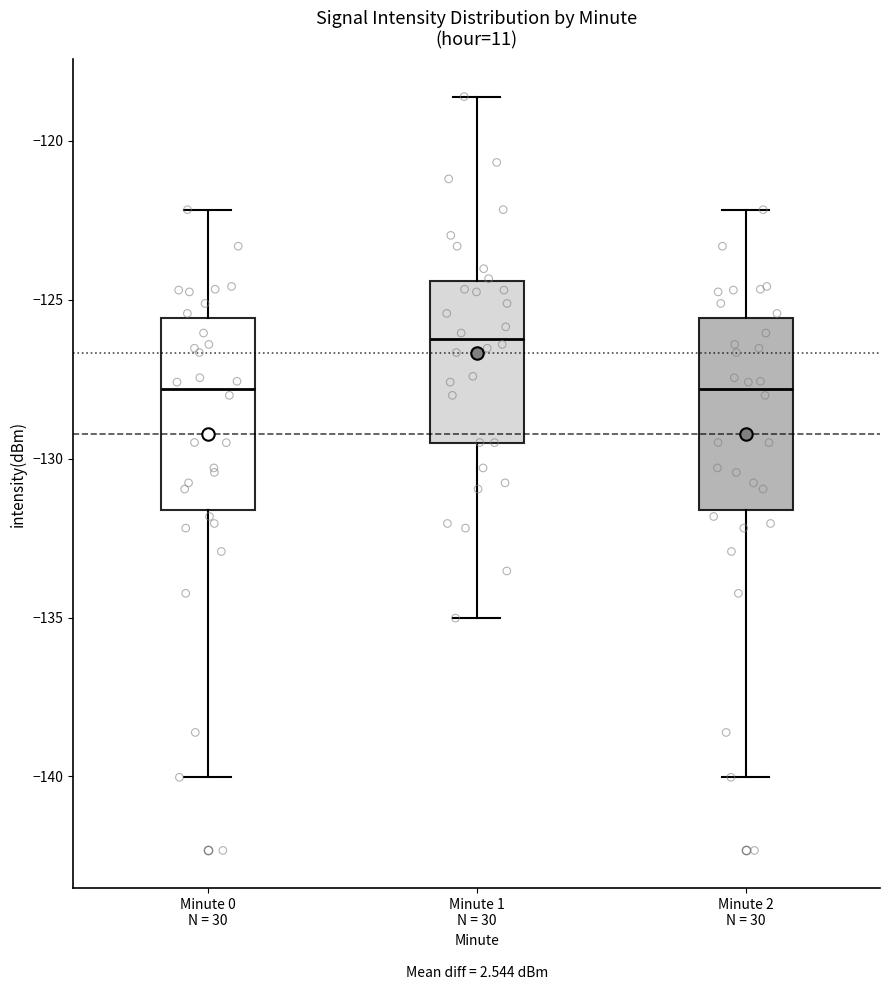

Where does the lower whisker of the box for Minute 0 N = 30 end on the y-axis? The values are not printed on the chart, so give them approximately, as read against the axis.

-140.0